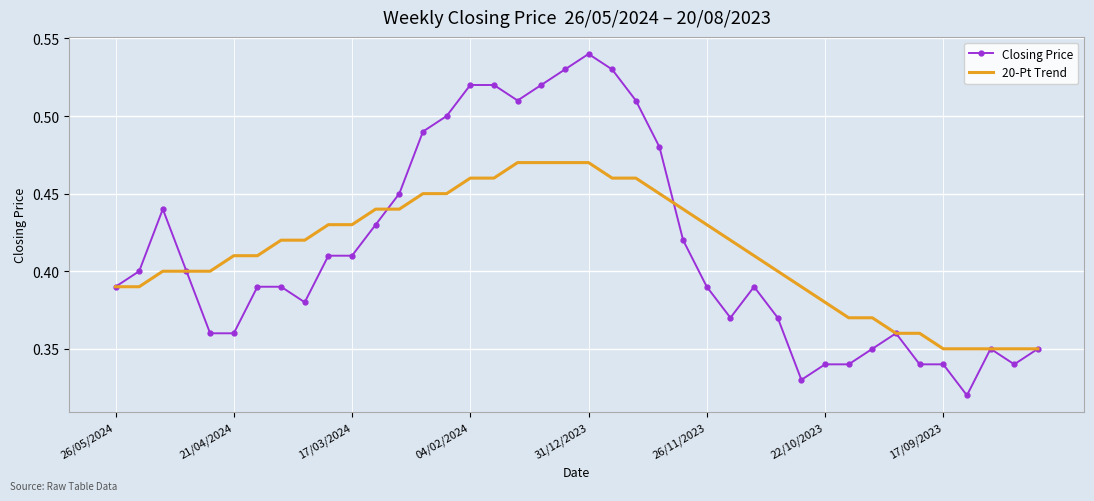

Which series has the widest spread of values?

Closing Price